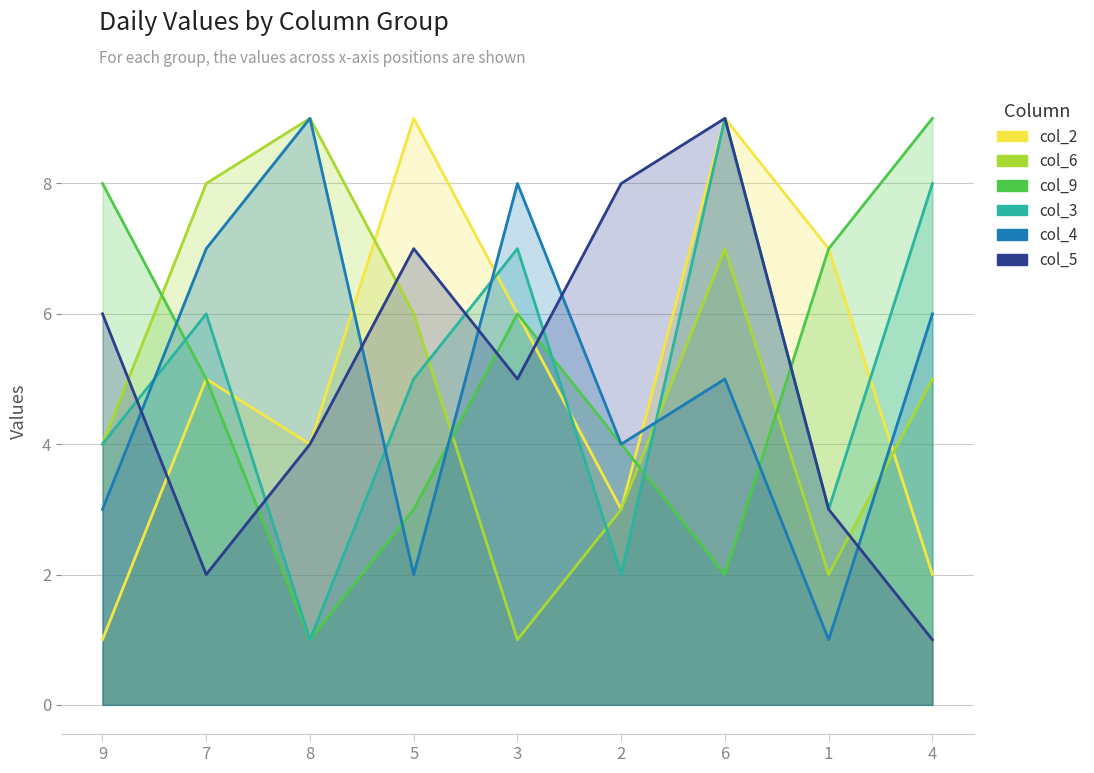

How many intersections are there between col_3 and col_2?

4